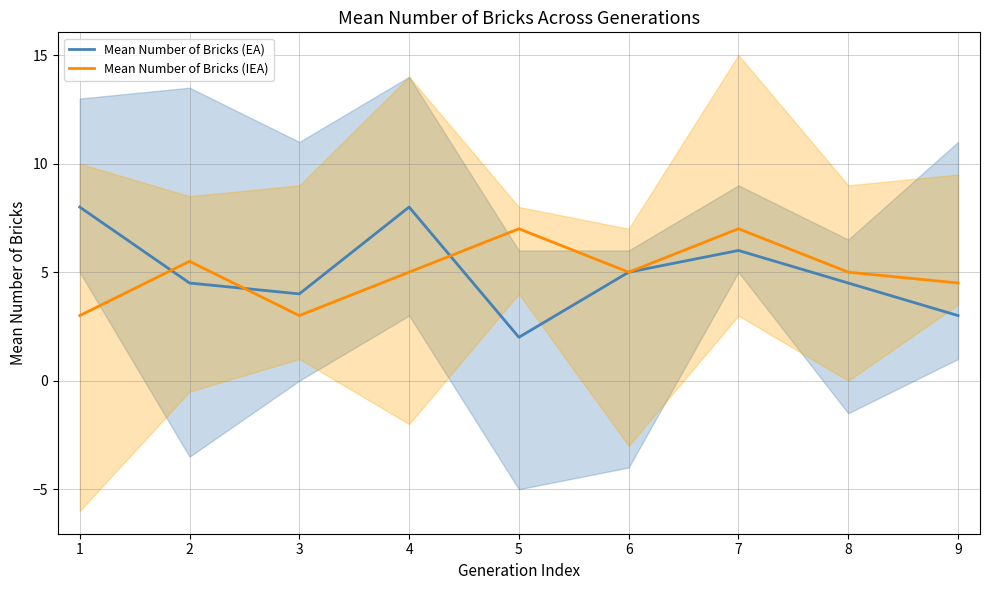

What is the minimum value for Mean Number of Bricks (EA)?

2.0